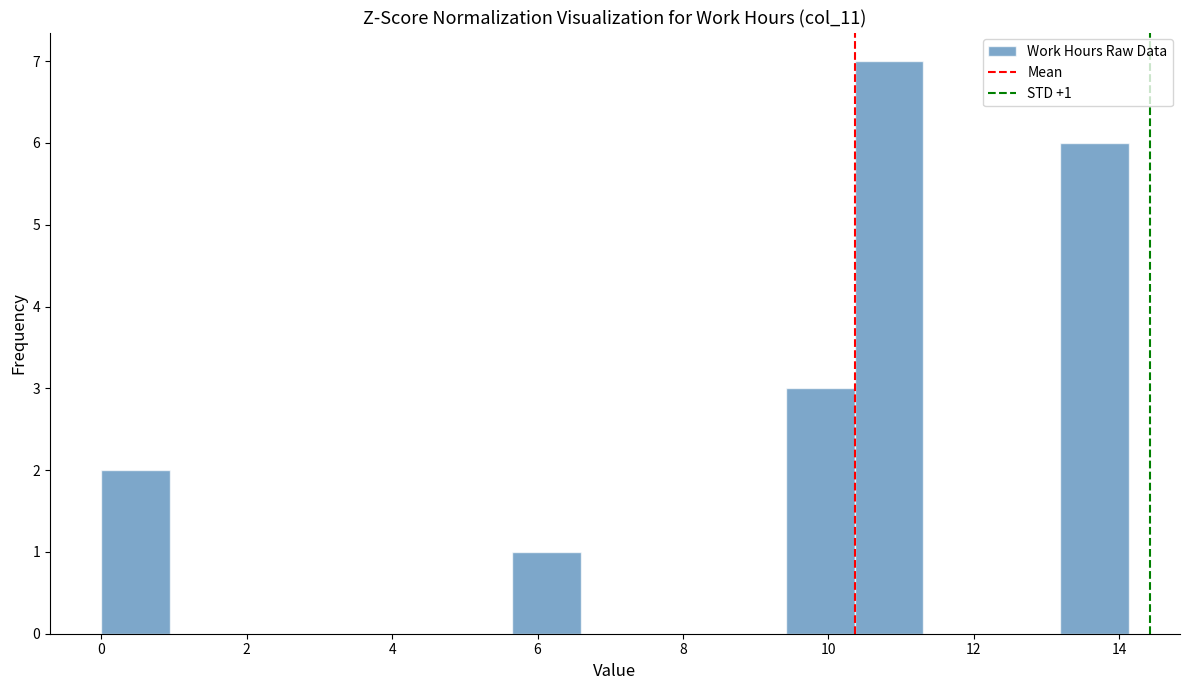

Over which range of the x-axis is the bar tallest?

10.4 to 11.4